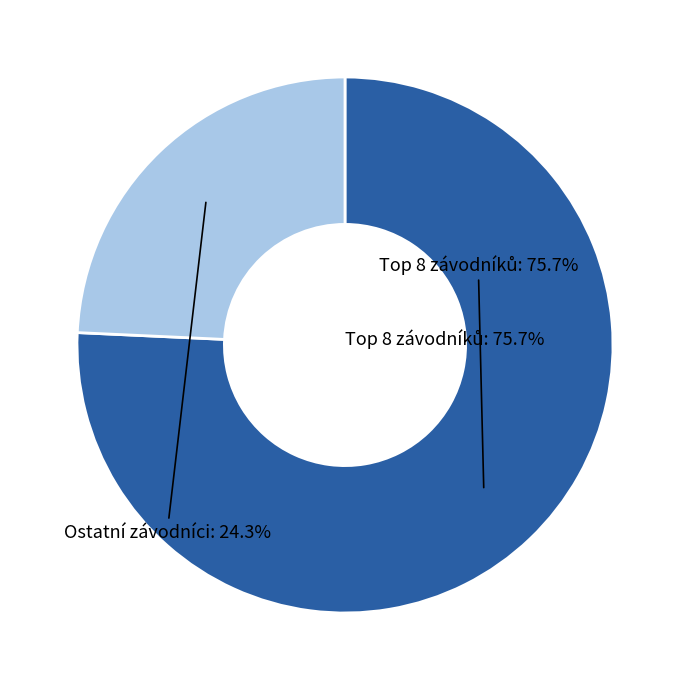

Is there any slice that represents more than half of the pie?

No